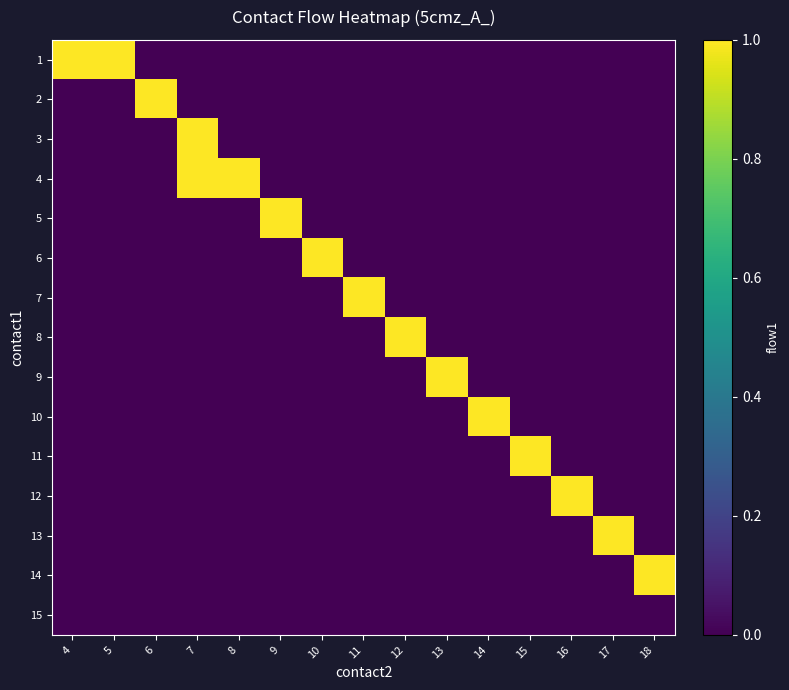

At which category is the sum across all series the highest?

7